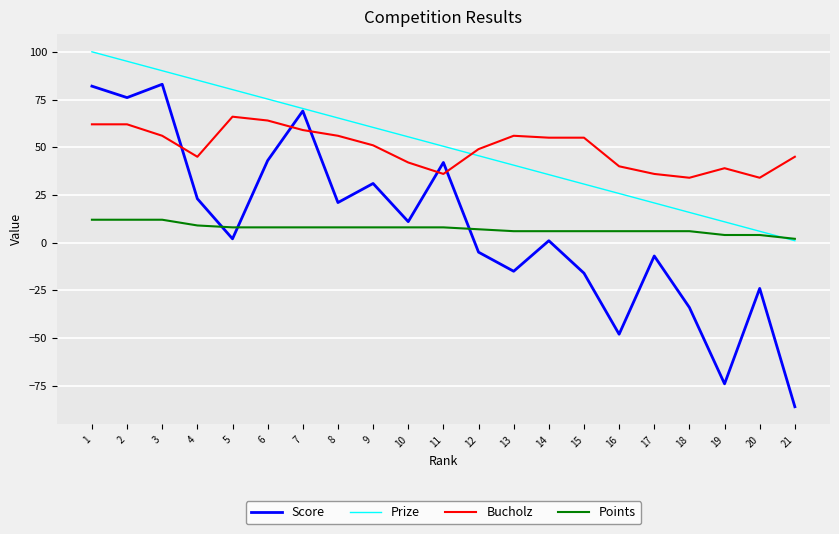

Is the value of Points at 13 greater than the value of Prize at 14?

No